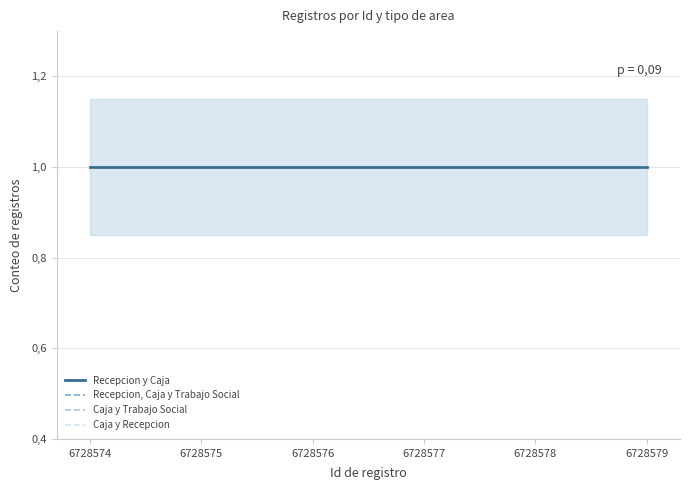

What is the maximum value shown in the chart?

1.0